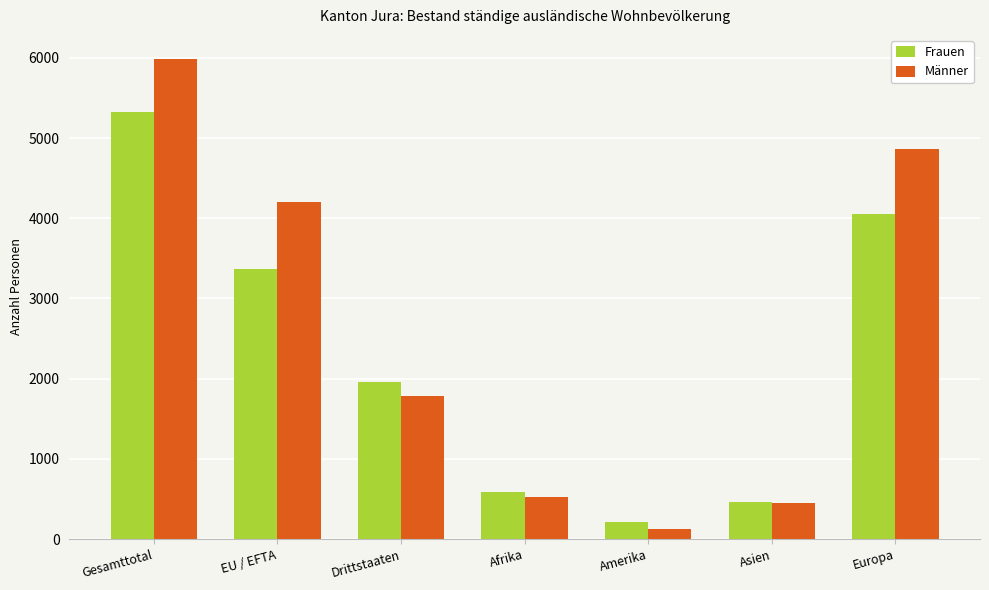

Does the chart contain any negative values?

No